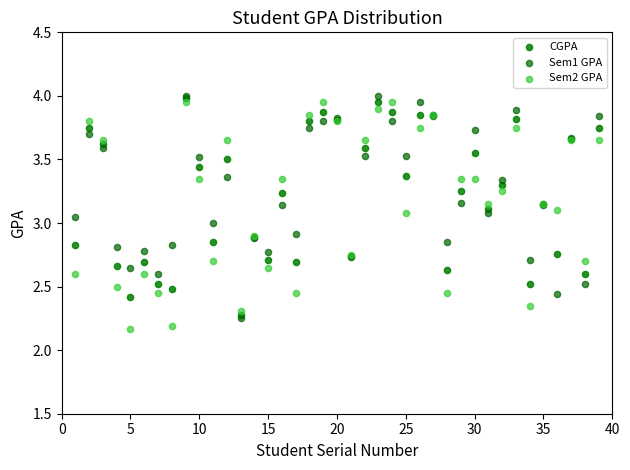

What are all the series names shown in the legend?

CGPA, Sem1 GPA, Sem2 GPA